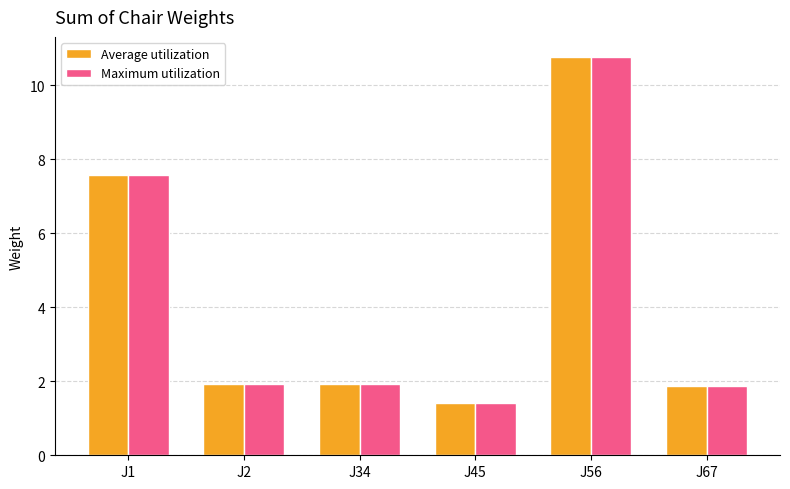

Reading left to right, list all the values displayed in this chart.

Average utilization: J1=7.6	J2=1.9	J34=1.9	J45=1.4	J56=10.8	J67=1.9
Maximum utilization: J1=7.6	J2=1.9	J34=1.9	J45=1.4	J56=10.8	J67=1.9